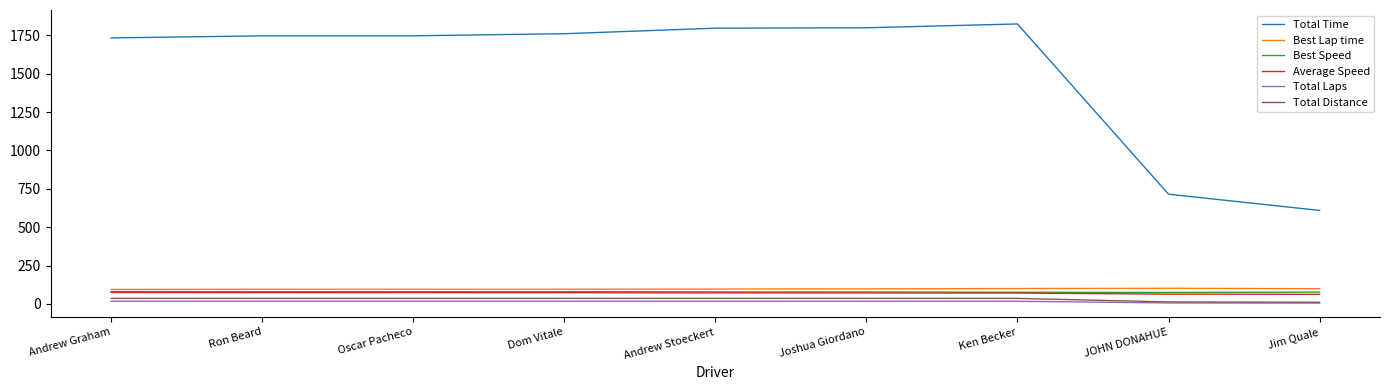

True or false: Total Distance and Best Lap time cross at least once.

False